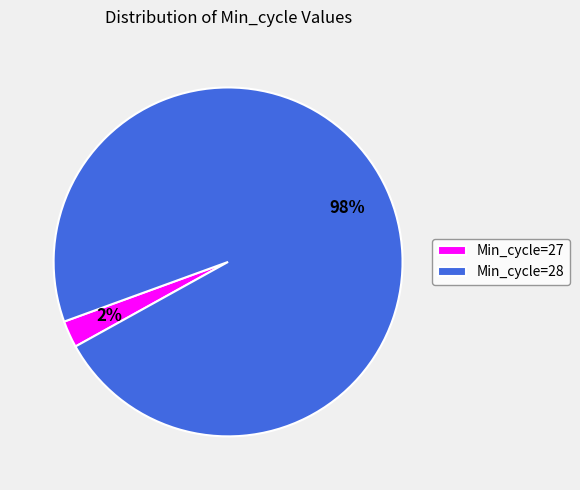

Does any single category account for the majority?

Yes